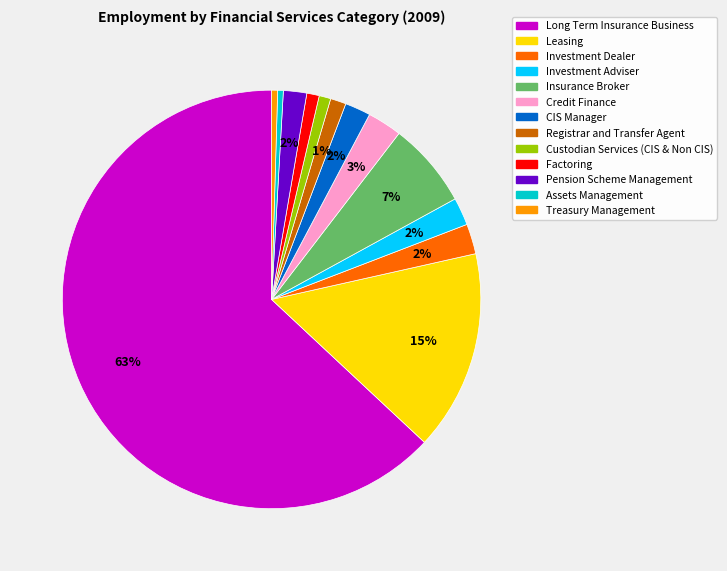

How many slices are in this pie chart?

13